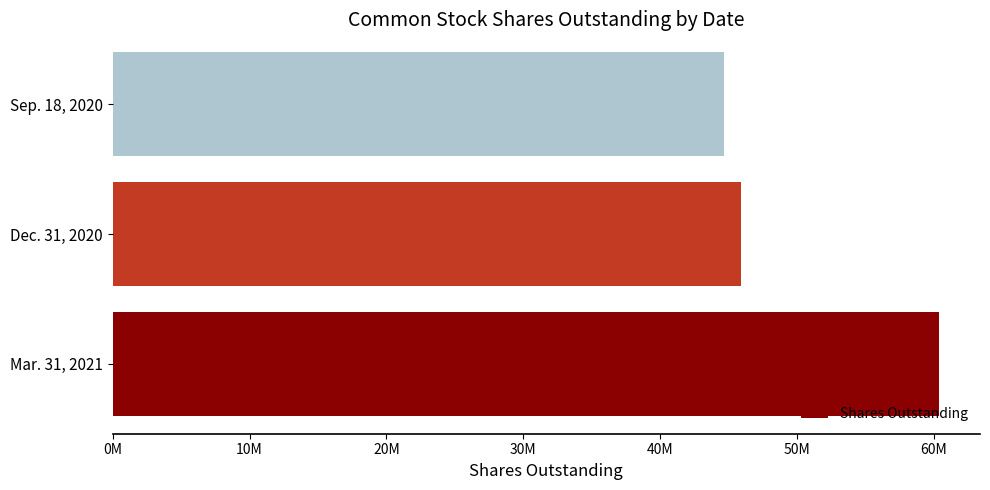

Does the chart contain any negative values?

No